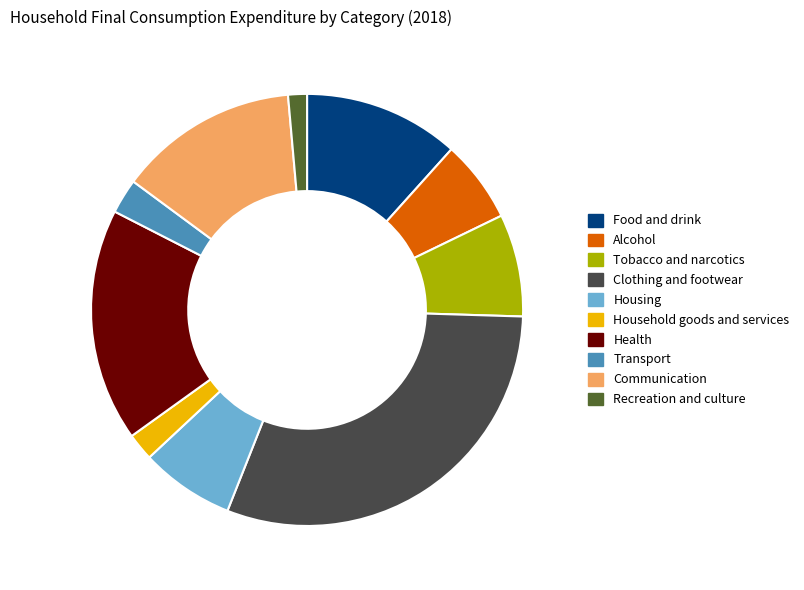

How many segments does this pie chart have?

10